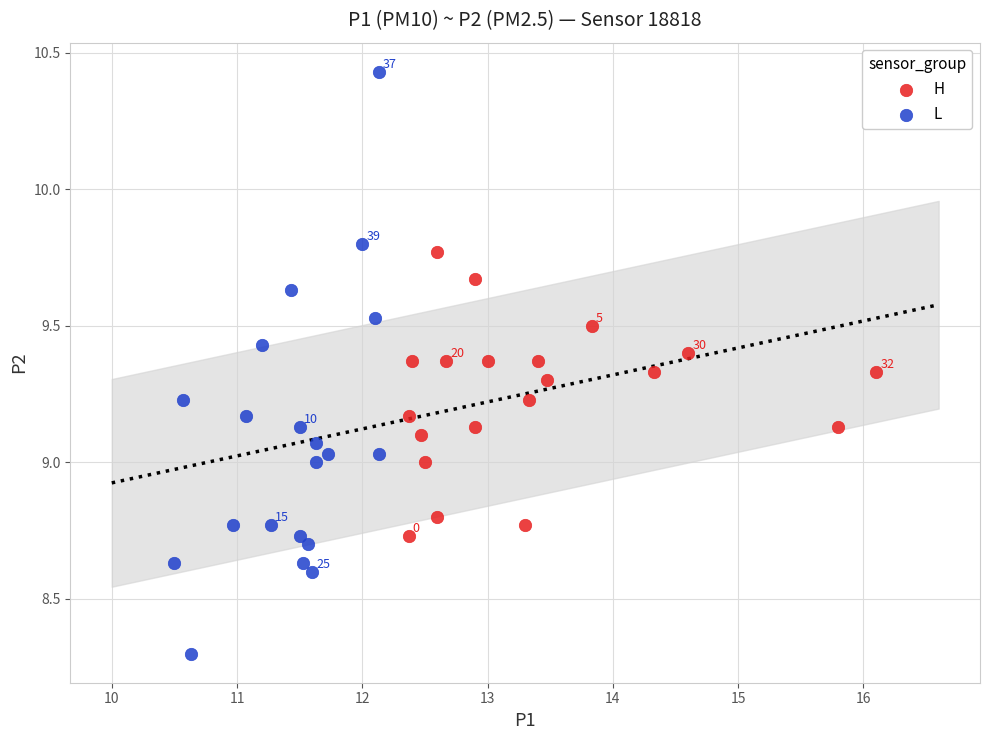

What are all the series names shown in the legend?

H, L